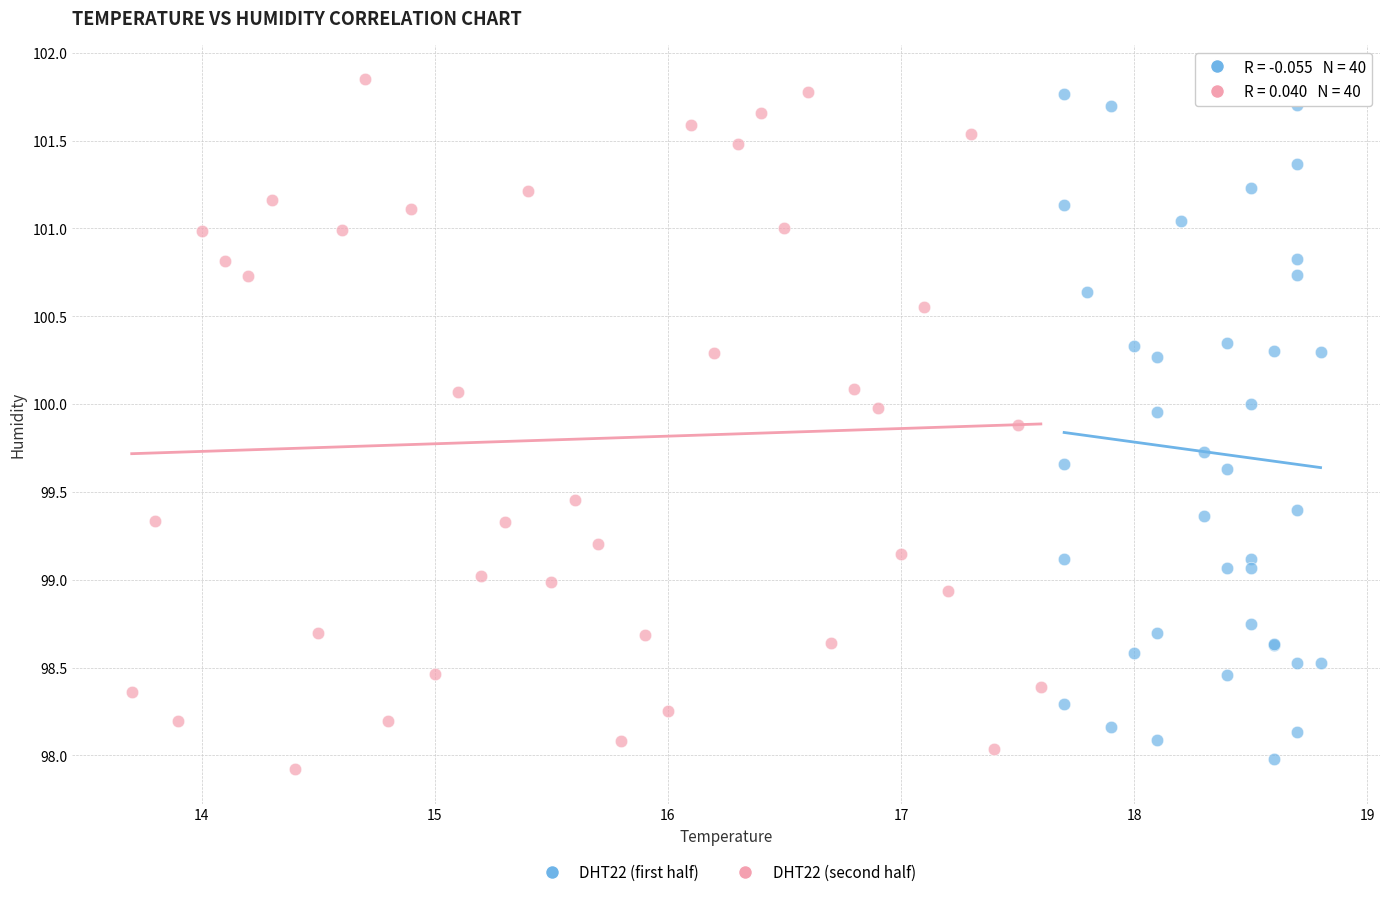

Which series contains the highest Y value?

DHT22 (second half)